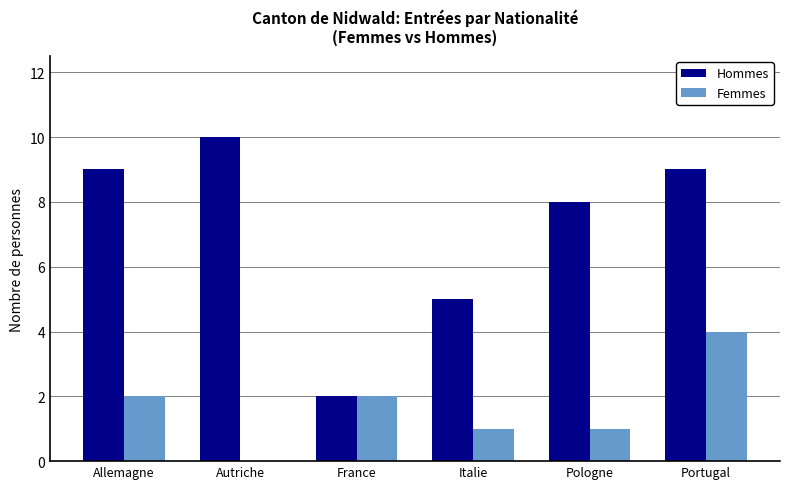

How many series are shown in this chart?

2